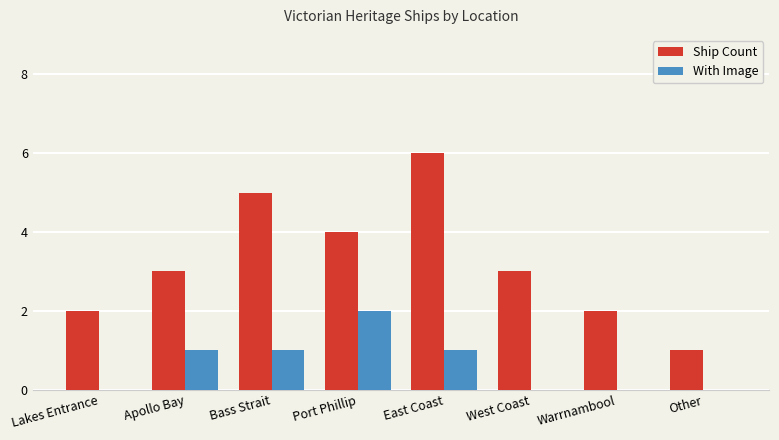

Which series has the largest total across all categories?

Ship Count